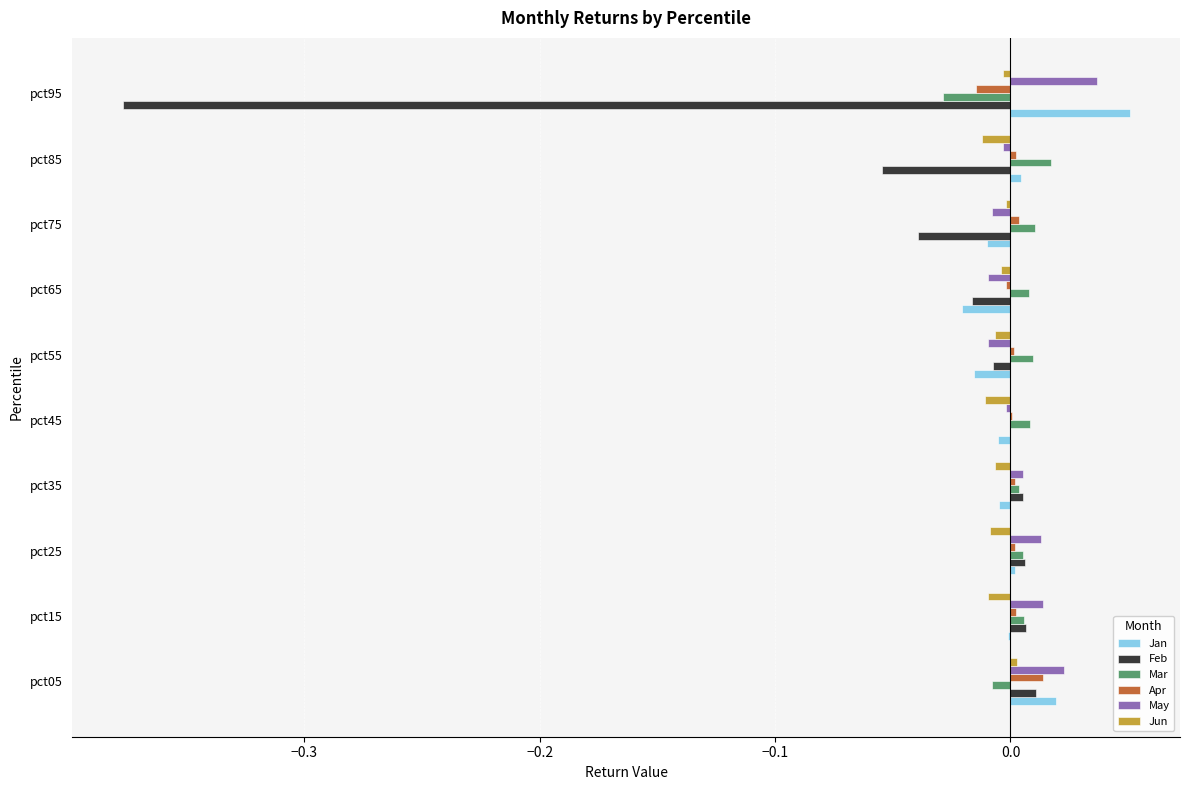

Is the value of Feb at pct05 greater than the value of Mar at pct05?

Yes